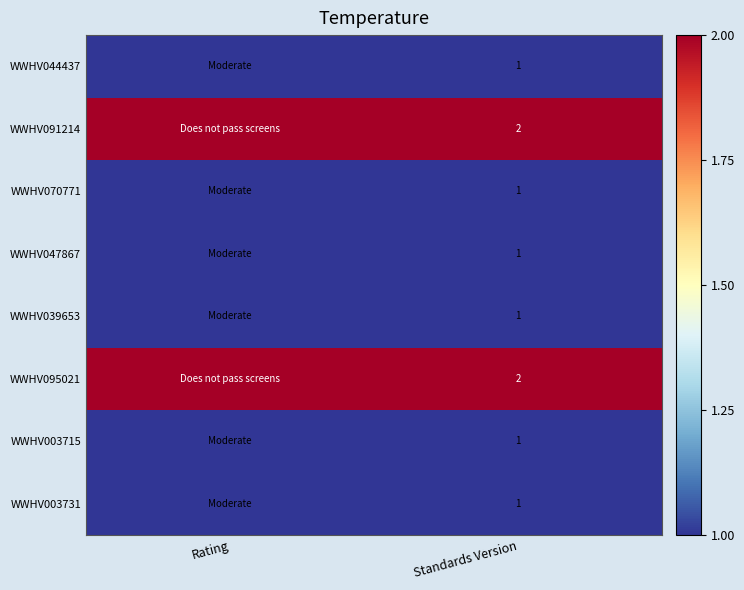

At which category is the sum across all series the highest?

Rating